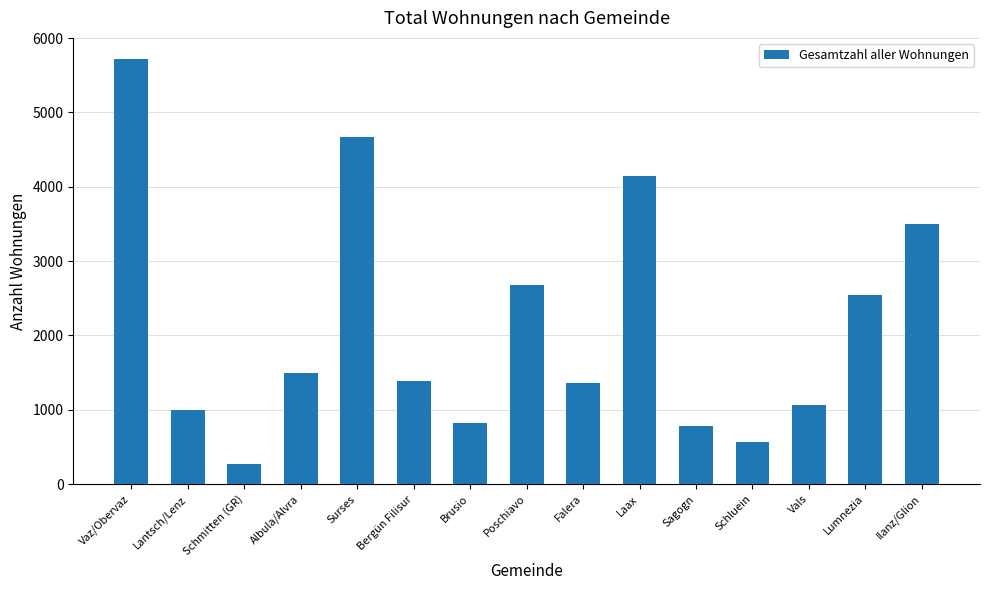

At which label is the value closest to 2994?

Poschiavo